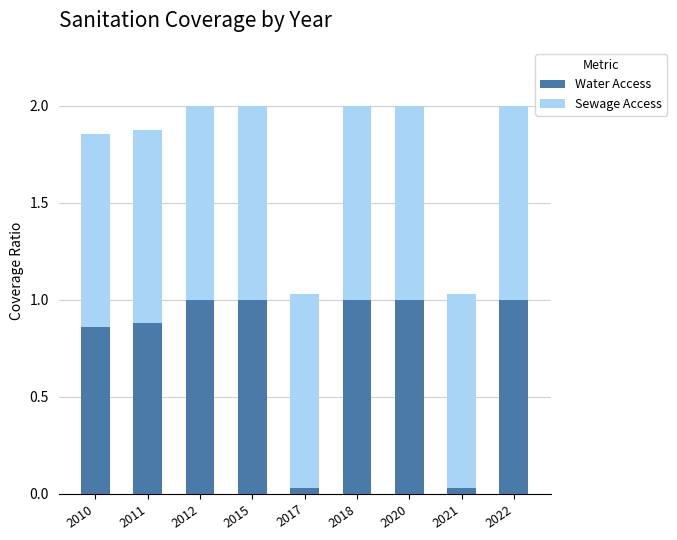

What is the total value across all series at 2011?

1.9